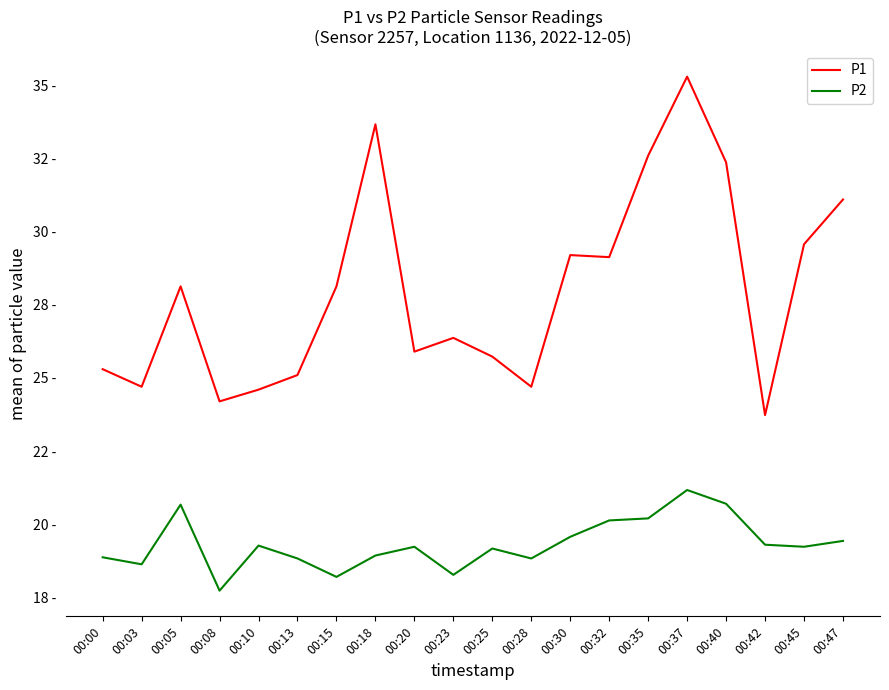

Reading left to right, list all the values displayed in this chart.

P1: 25.3	24.7	28.1	24.2	24.6	25.1	28.1	33.7	25.9	26.4	25.7	24.7	29.2	29.1	32.6	35.3	32.4	23.7	29.6	31.1
P2: 18.9	18.6	20.7	17.7	19.3	18.8	18.2	18.9	19.2	18.3	19.2	18.8	19.6	20.1	20.2	21.2	20.7	19.3	19.2	19.4